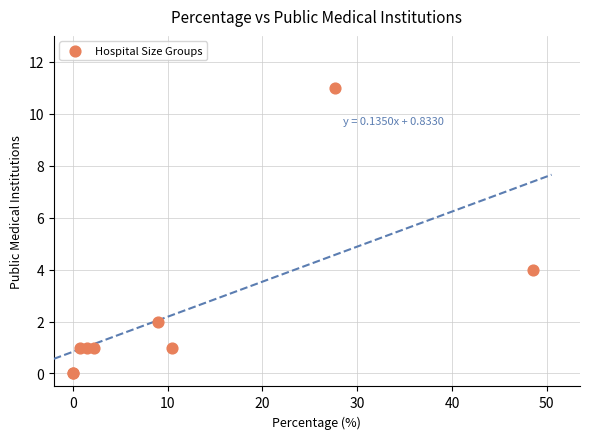

What Y value in the scatter plot is closest to 5?

4